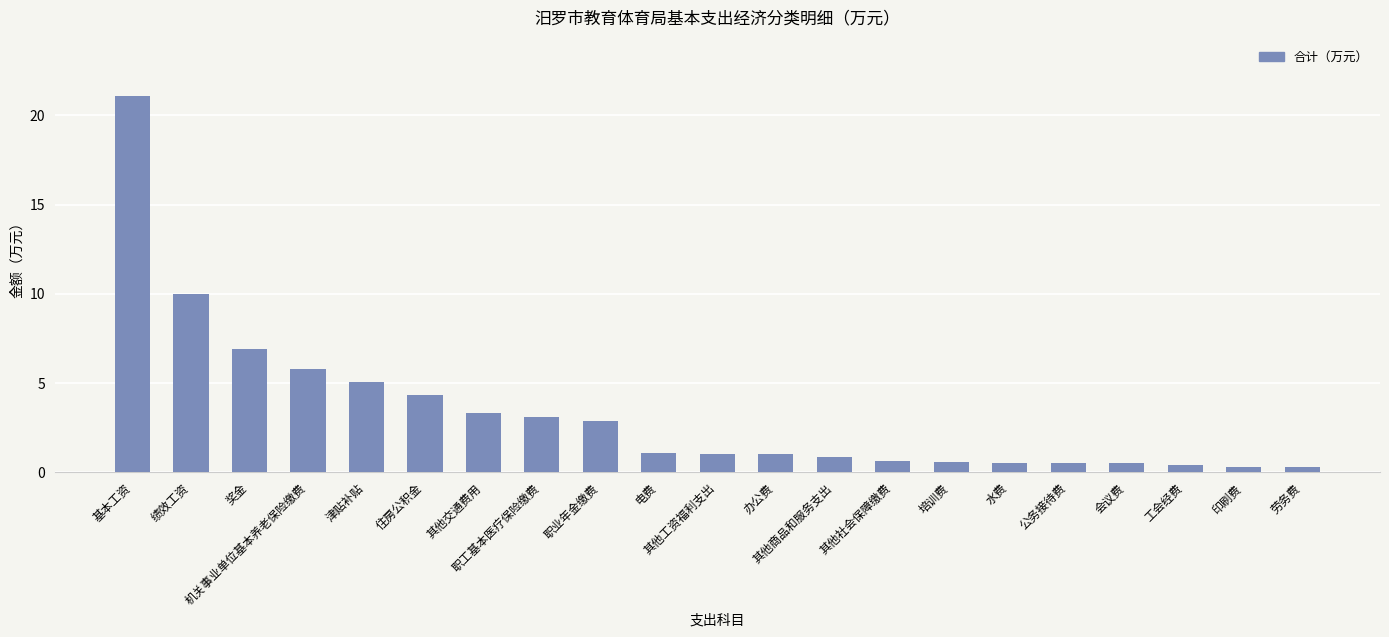

Is it true that the value at 水费 is 0.5?

True